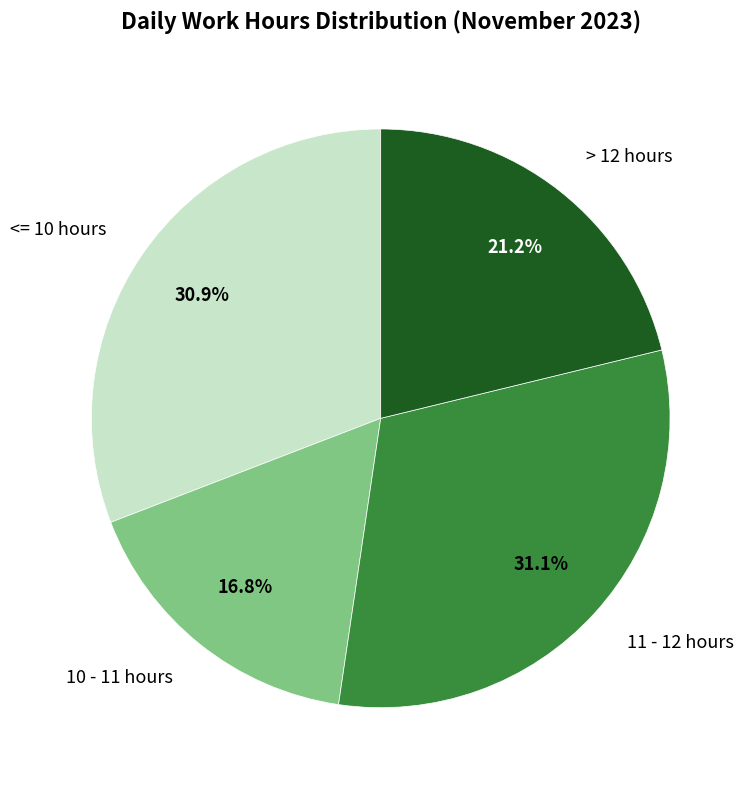

Is there any slice that represents more than half of the pie?

No